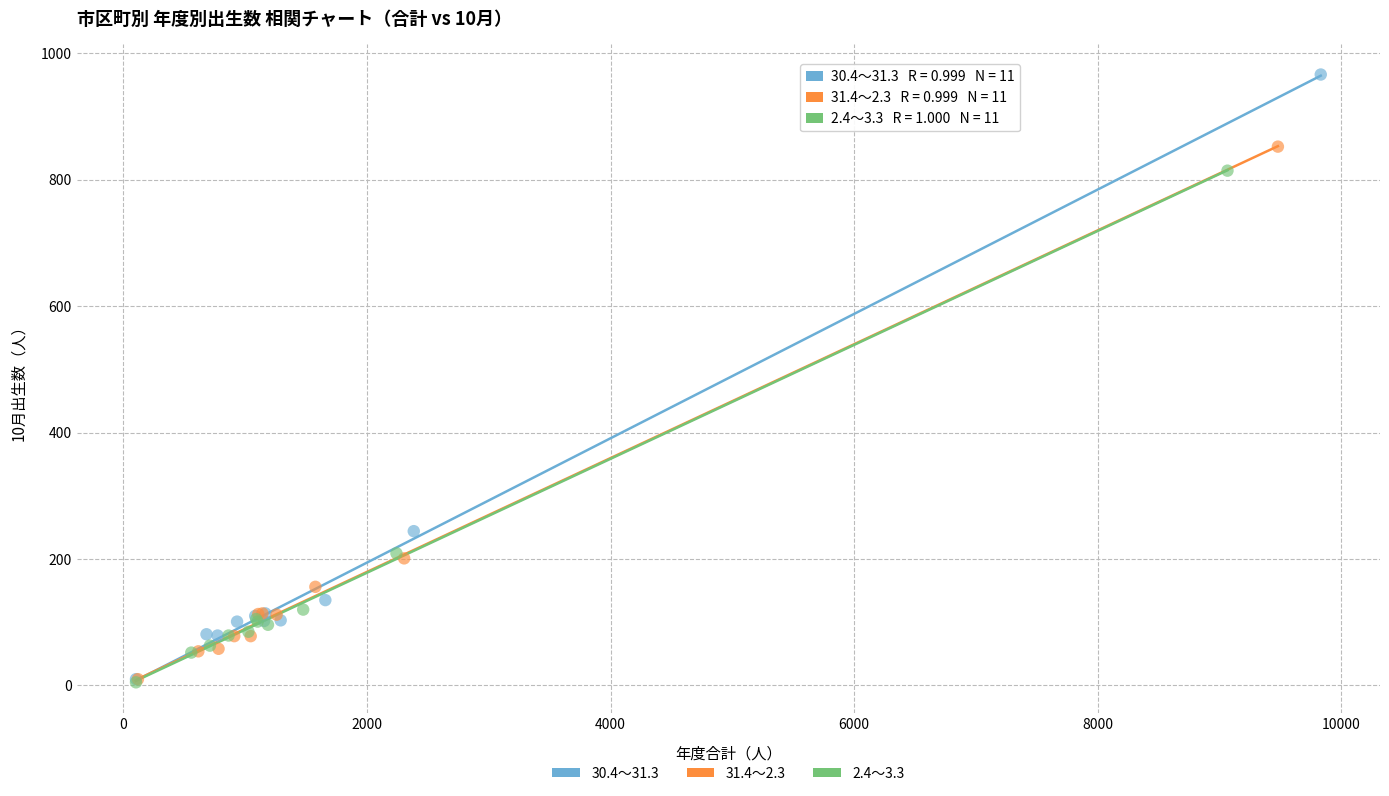

Which series has the largest Y range (max minus min)?

30.4～31.3